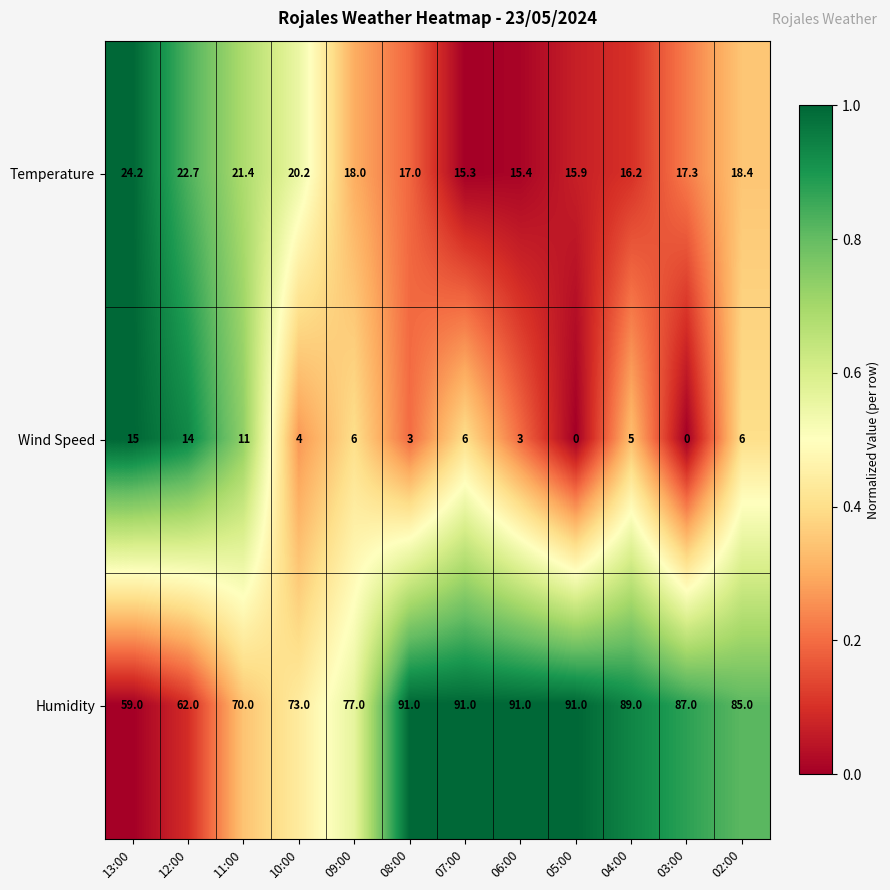

What value does the Humidity series have at 10:00?

73.0